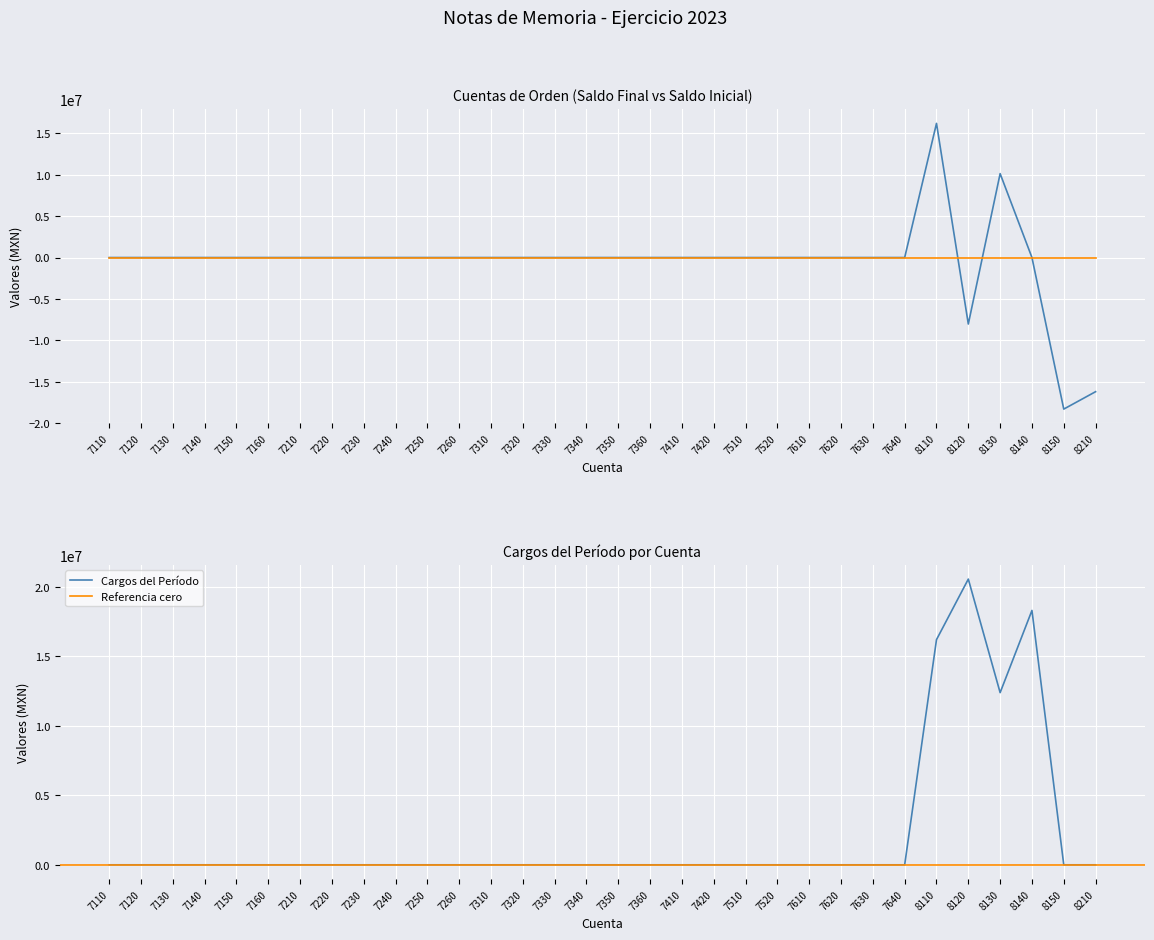

At which label is Cargos del Período closest to 10272362?

8130